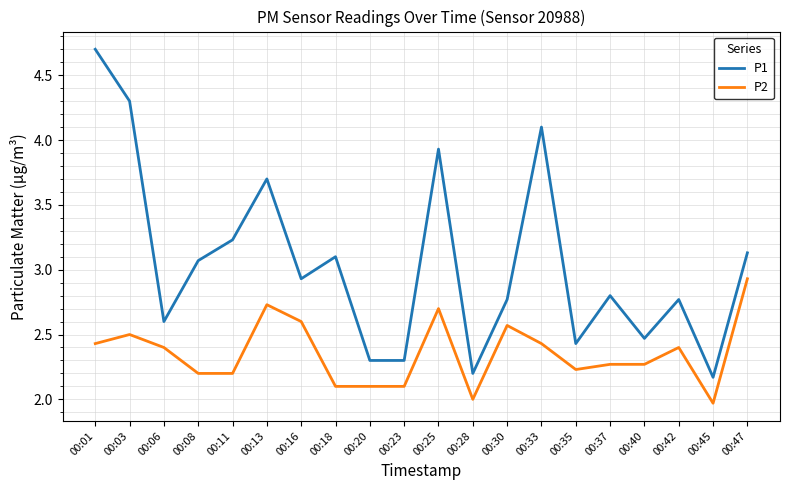

Where is P2 nearest to the value 2?

00:28